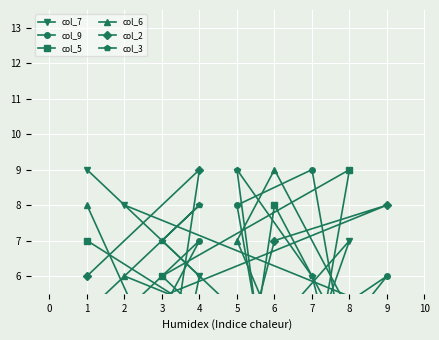

What is the value of the col_6 point at the 4th from the left?

7